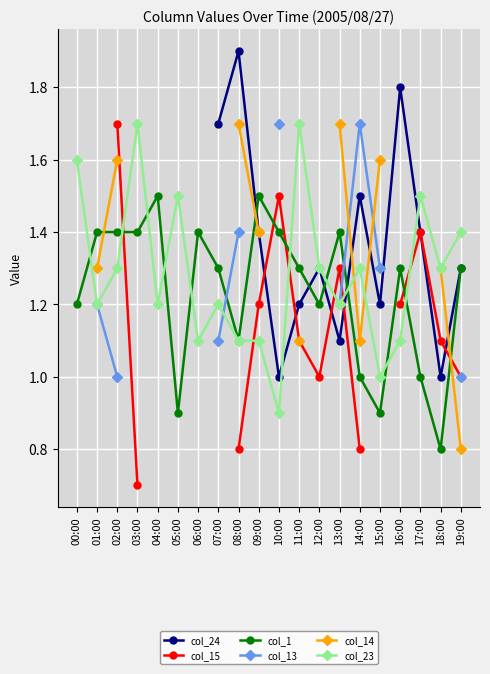

Where does the col_13 series first go above 1?

01:00